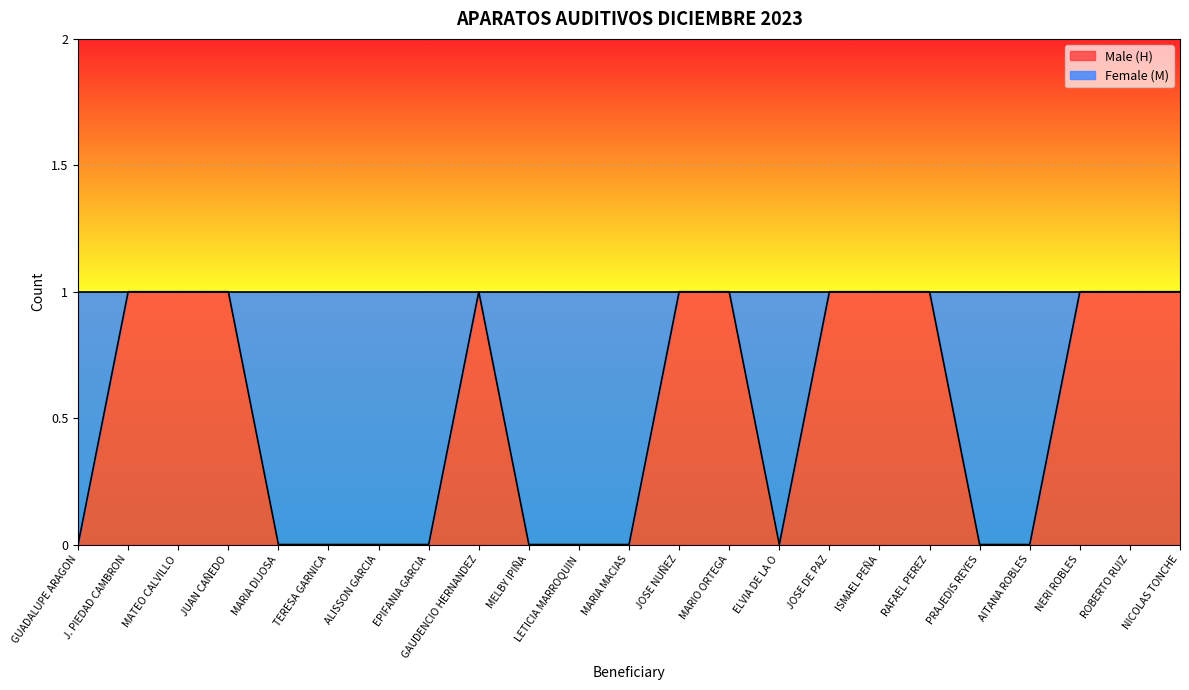

True or false: the data has more than 1 interior local peaks.

False